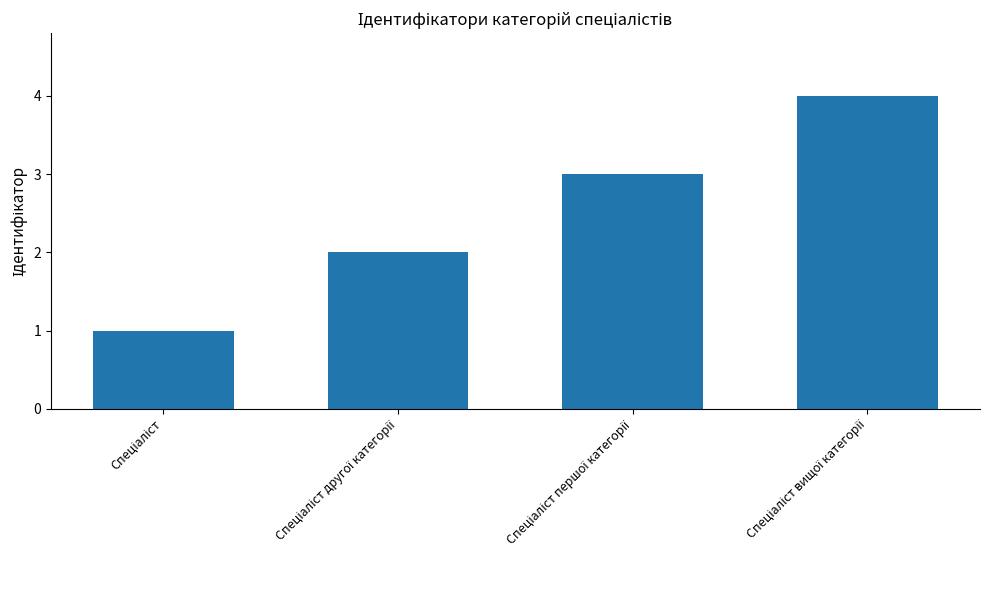

Reading left to right, transcribe all the data shown in this chart.

1	2	3	4